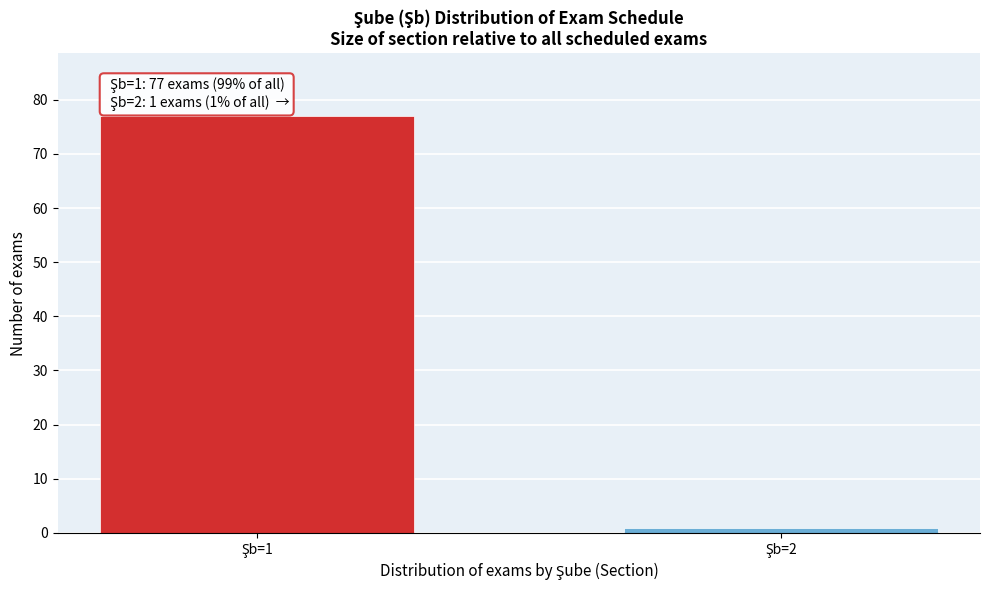

Reading left to right, extract all data points from this chart.

77	1